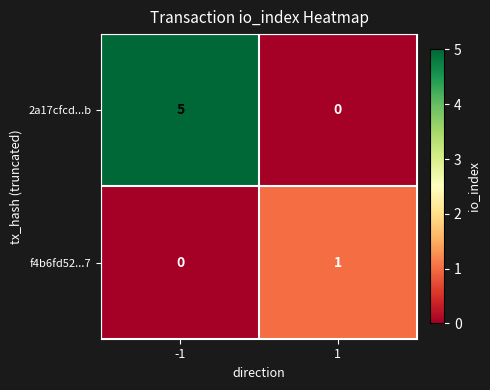

What value does the 2a17cfcd...b series have at -1?

5